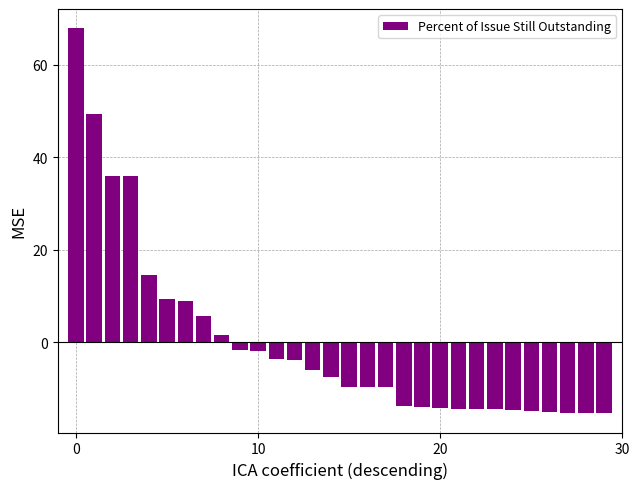

What is the difference between the second highest and minimum values?

64.7